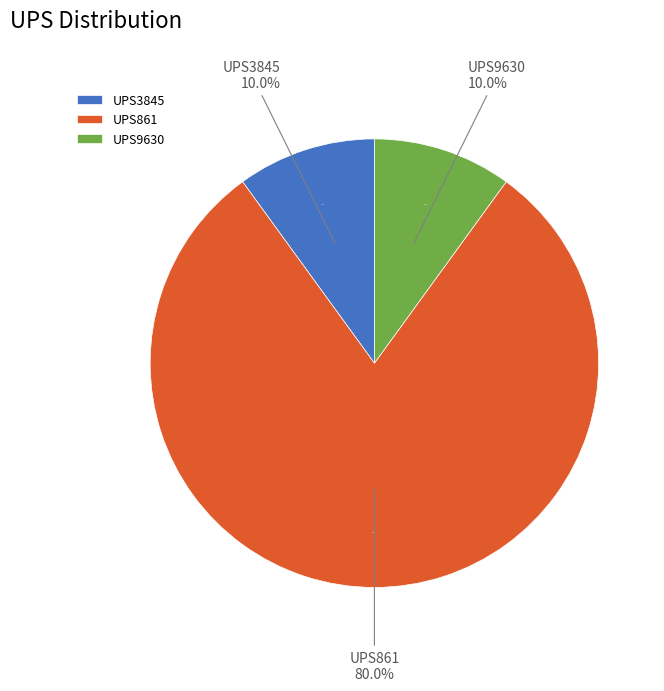

Which category has the smallest portion of the pie?

UPS3845